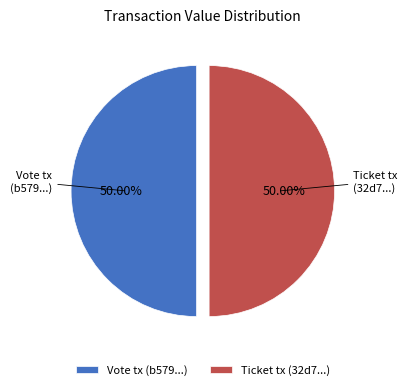

What is the ratio of the value at Vote tx (b579...) to the value at Ticket tx (32d7...)?

1.0